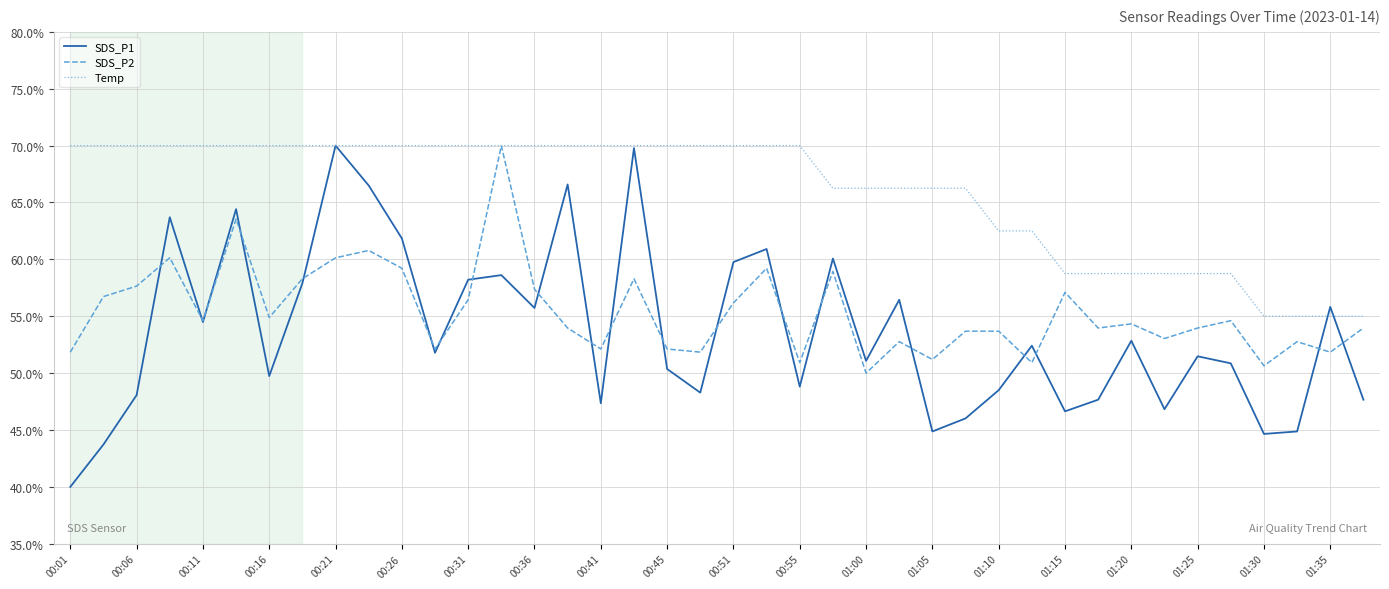

What is the highest value of the SDS_P1 series?

70.0